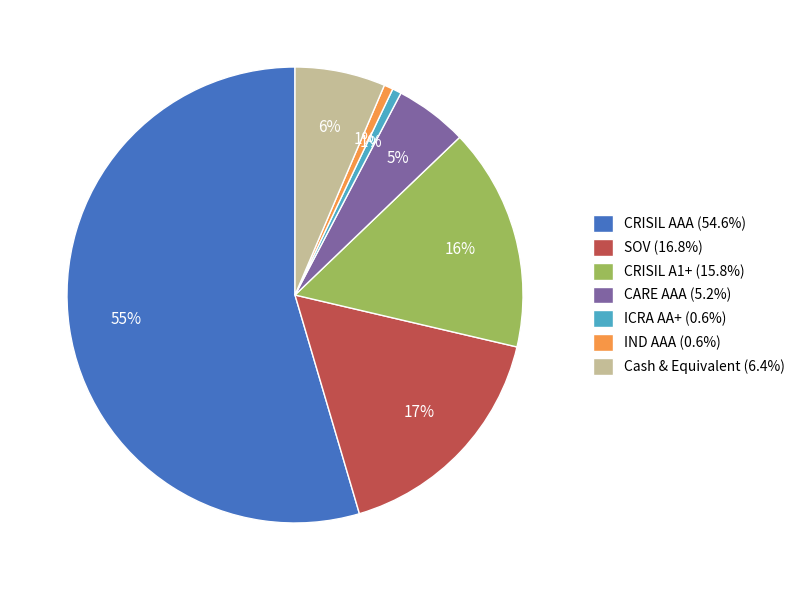

To the nearest percent, what is the average slice percentage?

14%